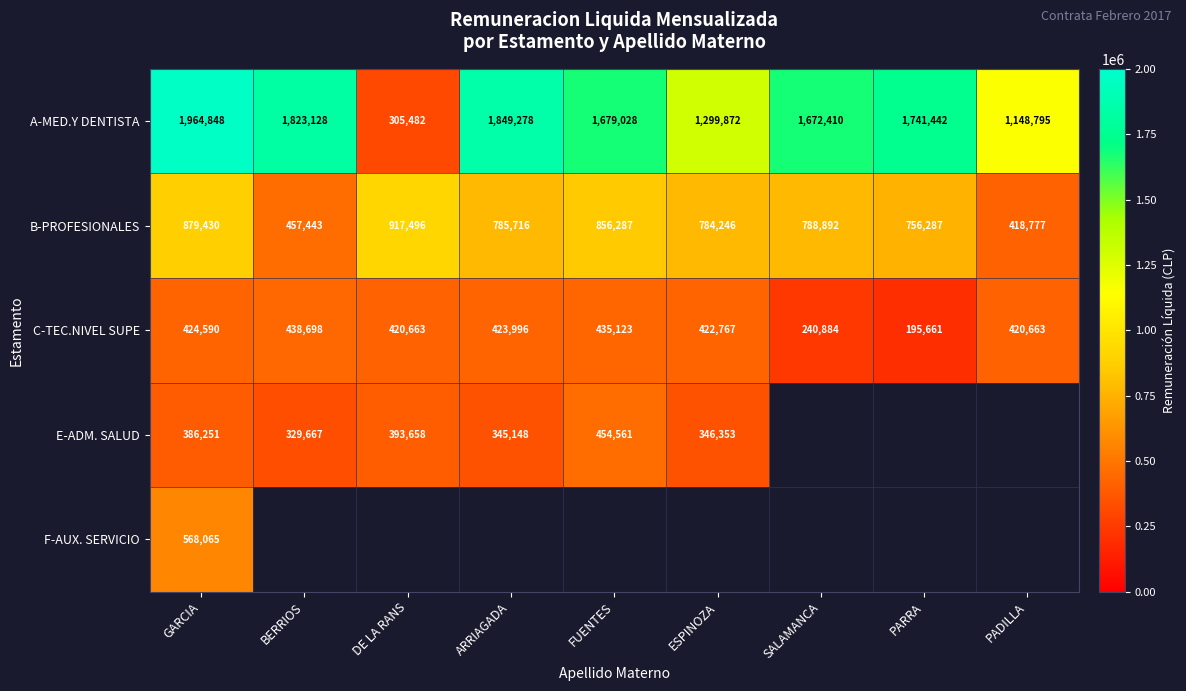

At GARCIA, list the series in order from smallest to largest.

E-ADM. SALUD, C-TEC.NIVEL SUPE, F-AUX. SERVICIO, B-PROFESIONALES, A-MED.Y DENTISTA